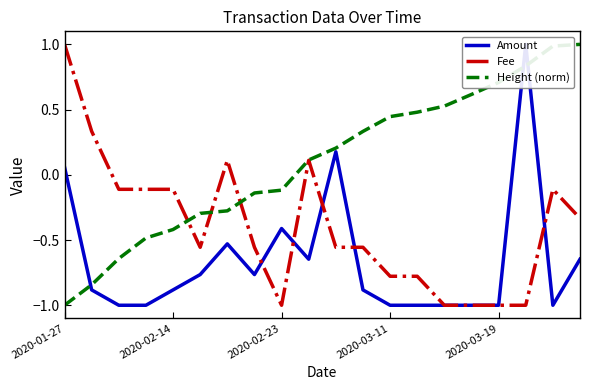

What is the highest value of the Fee series?

1.0